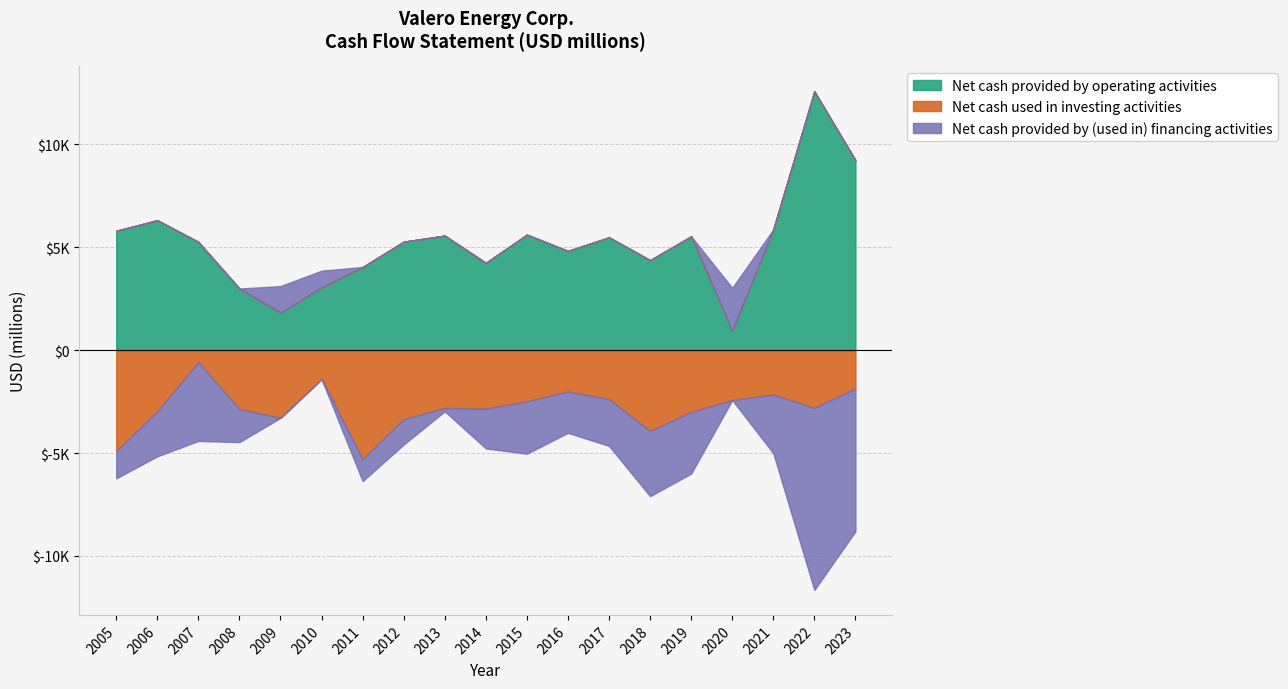

In Net cash used in investing activities, how many points are lower than both neighbors (excluding endpoints)?

5